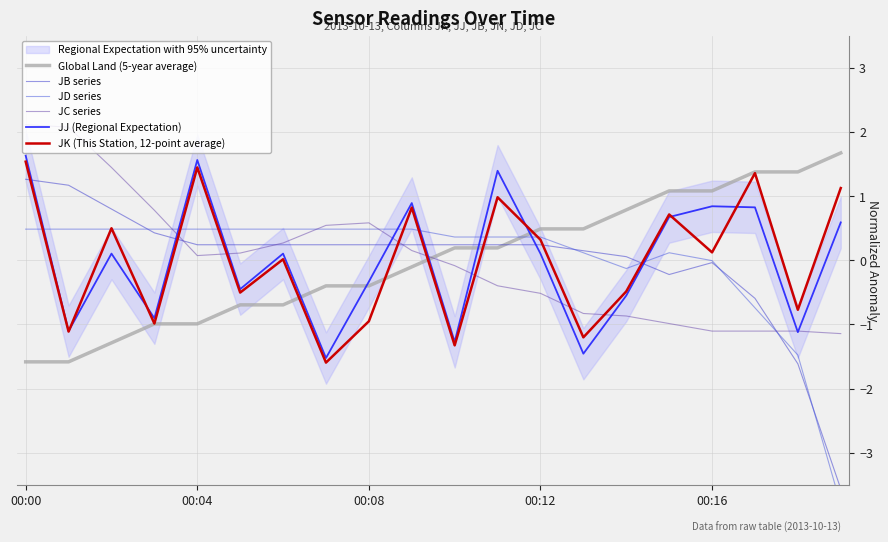

How many series are shown in this chart?

6